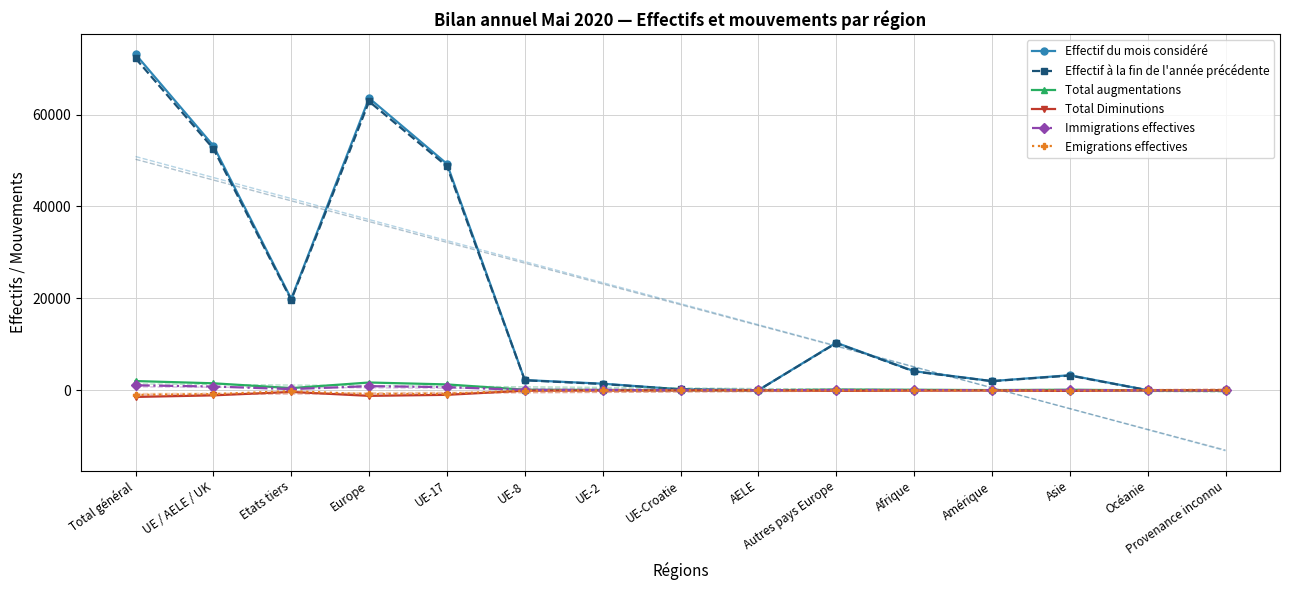

What is the label of the 2nd point from the left?

UE / AELE / UK